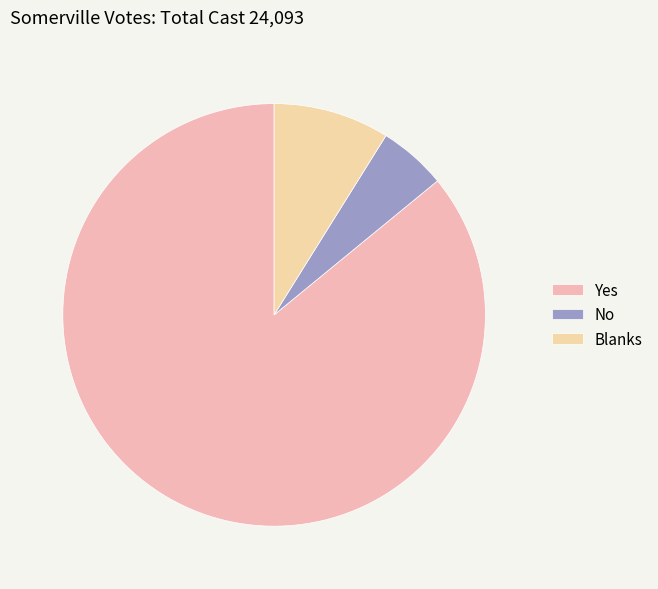

How many slices are in this pie chart?

3